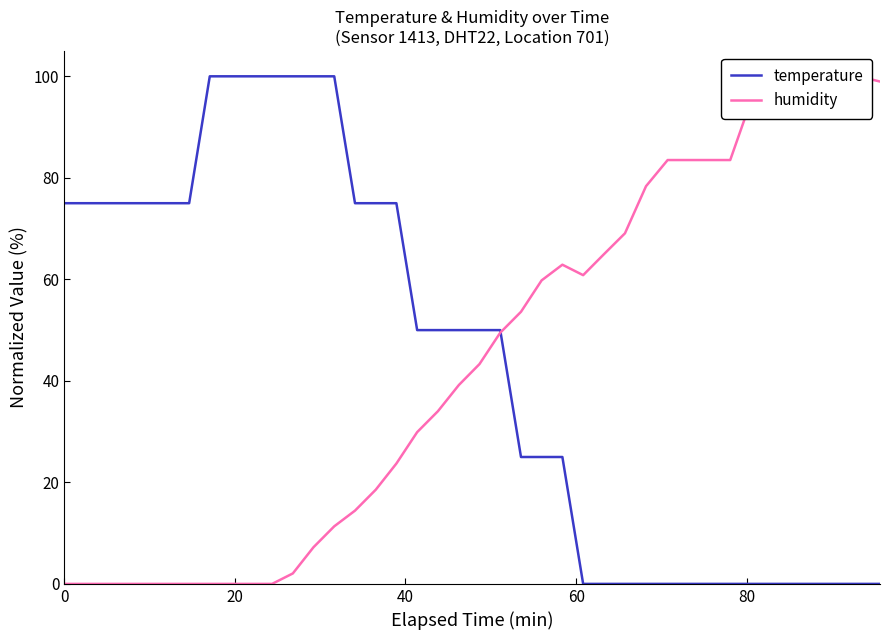

List the series in order of their overall mean, lowest first.

humidity, temperature